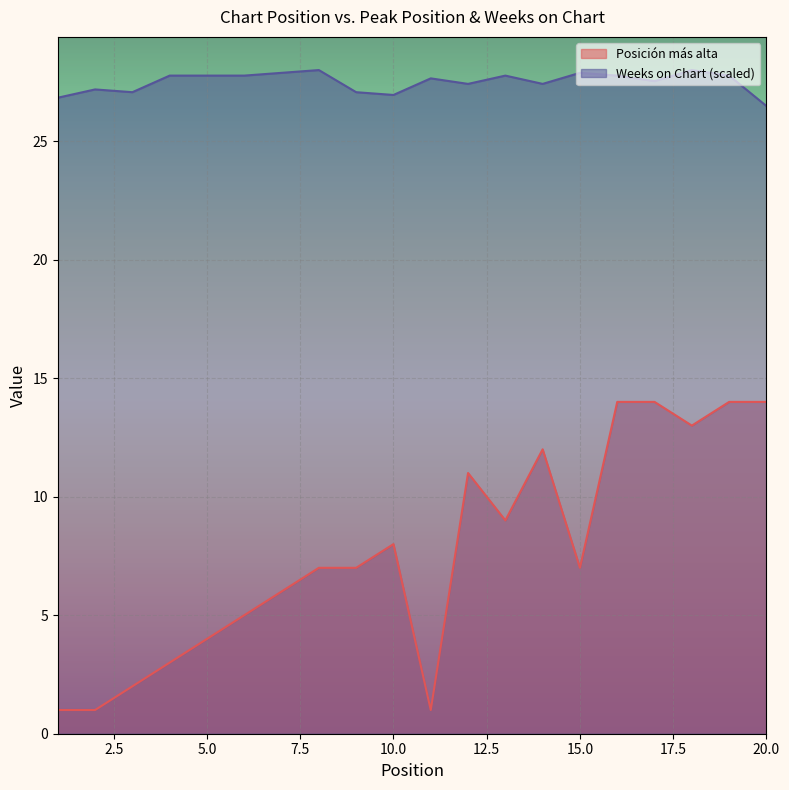

Rank the series at 12 from lowest to highest value.

Posición más alta, Weeks on Chart